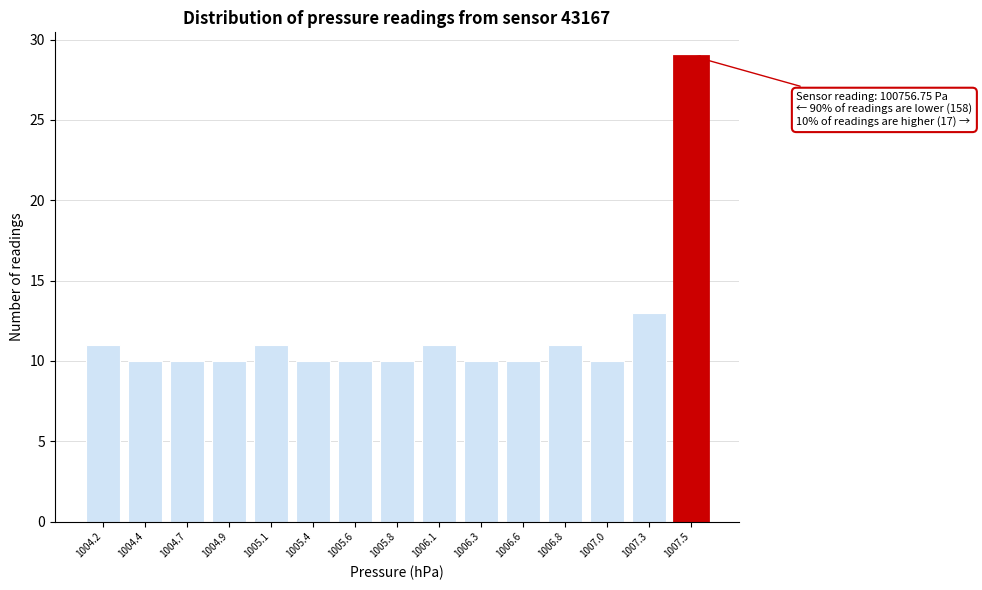

Reading left to right, transcribe all the data shown in this chart.

1004.2=11	1004.4=10	1004.7=10	1004.9=10	1005.1=11	1005.4=10	1005.6=10	1005.8=10	1006.1=11	1006.3=10	1006.6=10	1006.8=11	1007.0=10	1007.3=13	1007.5=29